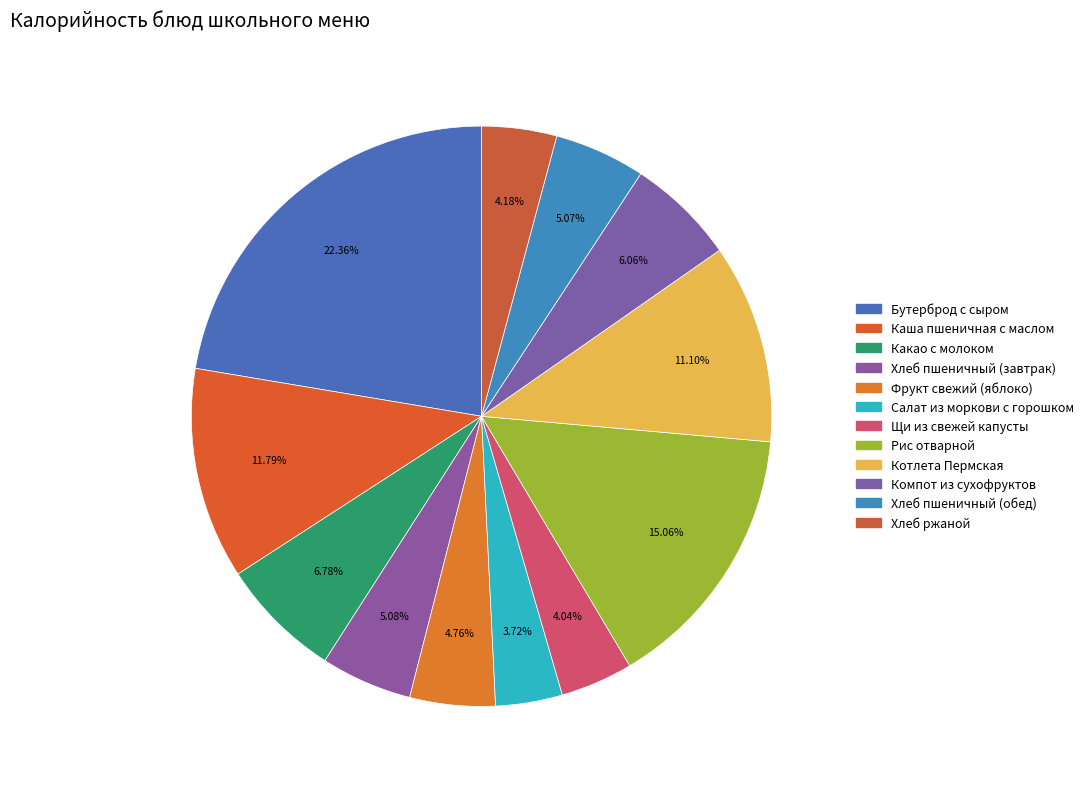

How many slices are in this pie chart?

12